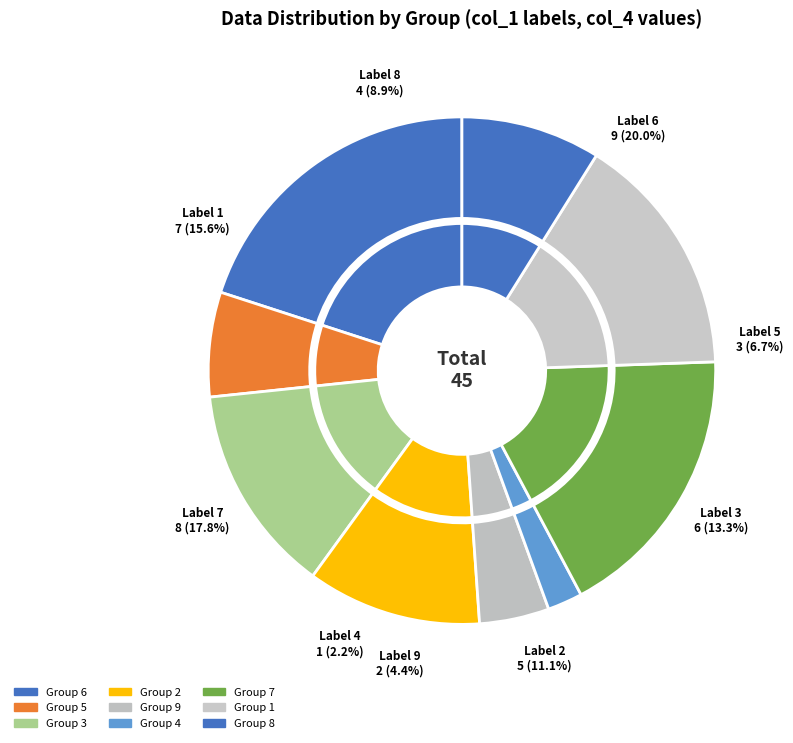

True or false: 1 accounts for 16% of the total.

True